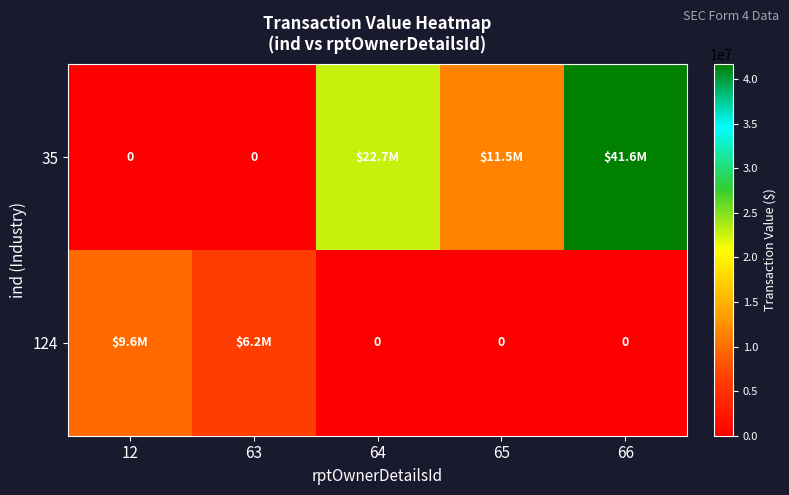

Between 64 and 63, which is larger?

64